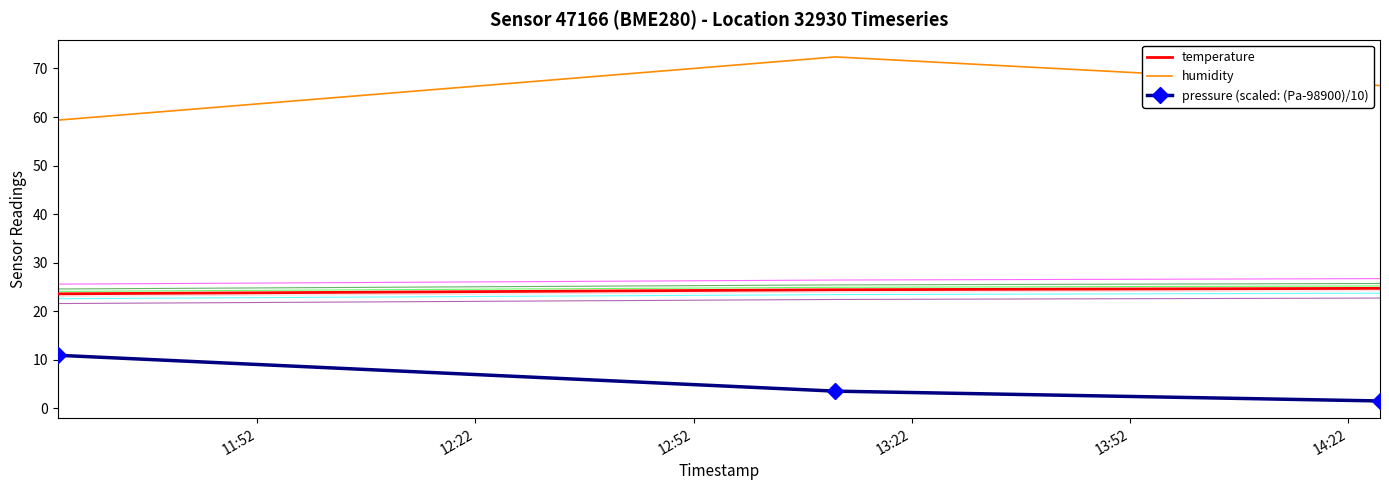

List the series in order of their peak value, highest first.

humidity, temperature, pressure (scaled: (Pa-98900)/10)